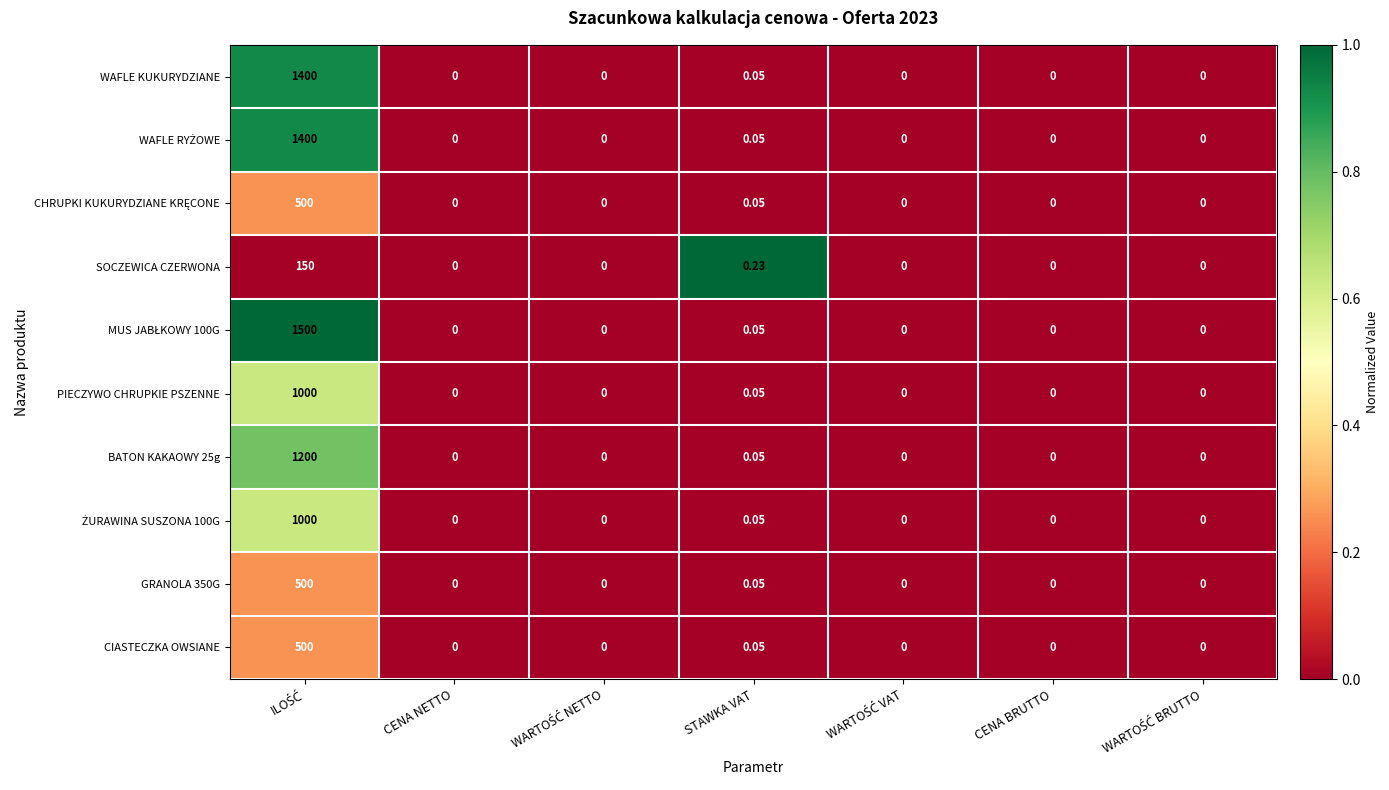

How many categories are shown in the chart?

7